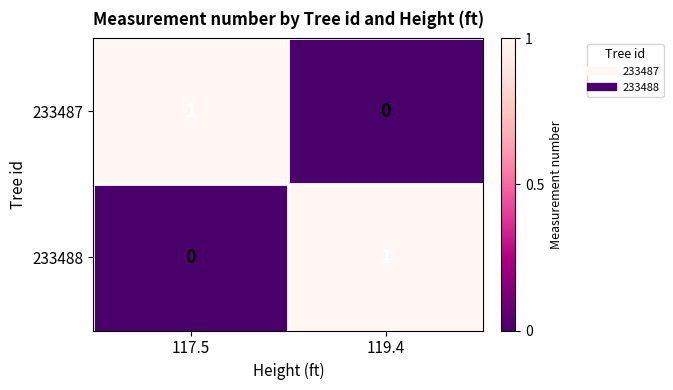

True or false: 233487 has a value of 0 at 119.4.

True